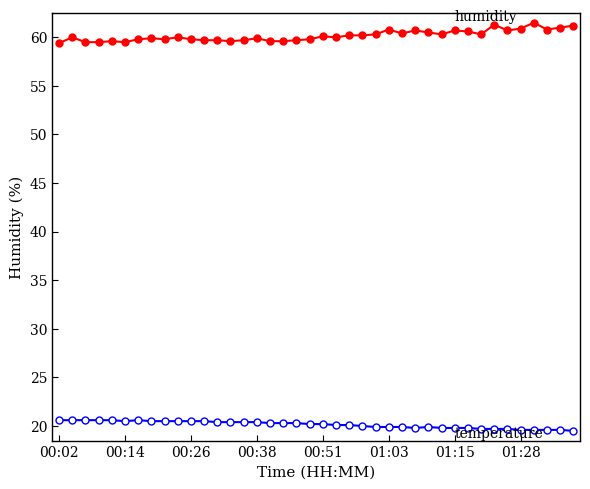

What is the greatest value displayed?

61.5